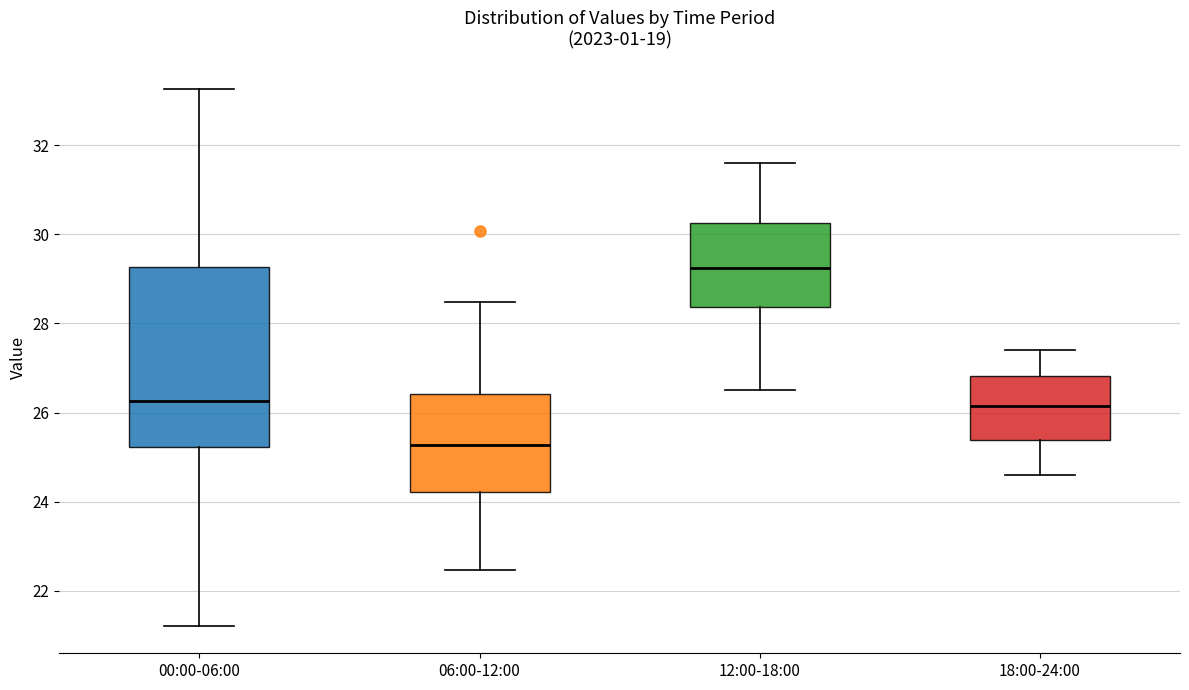

Which box is the tallest, from its lower edge to its upper edge?

00:00-06:00